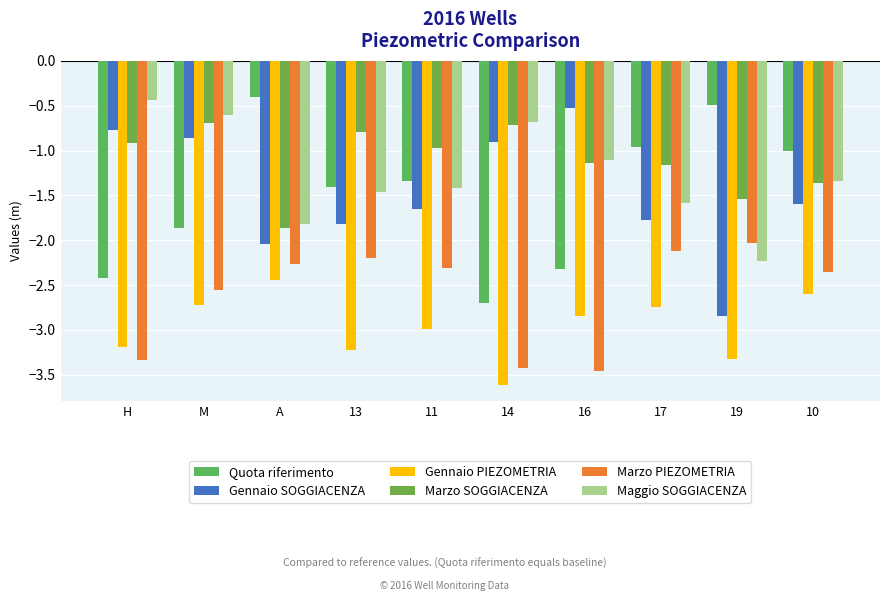

Count the number of categories in the chart.

10